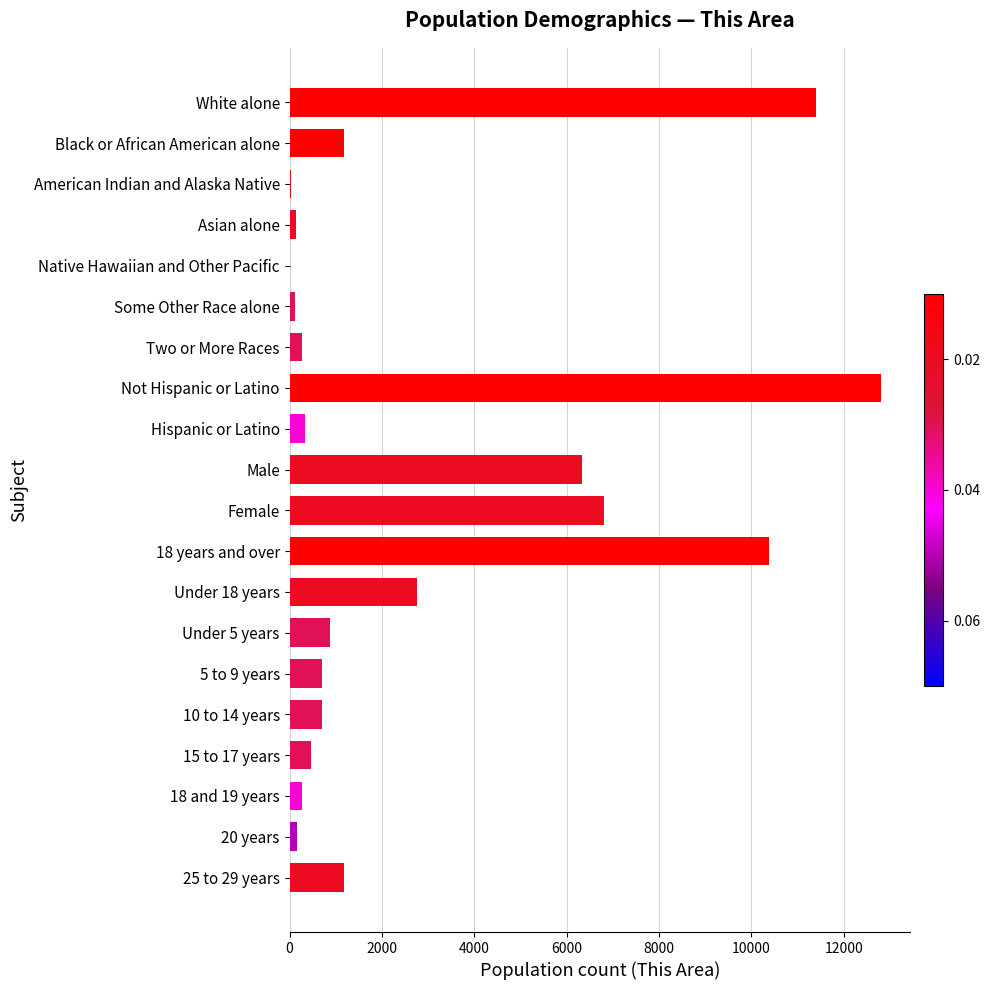

True or false: the data shows 11404 at White alone.

True